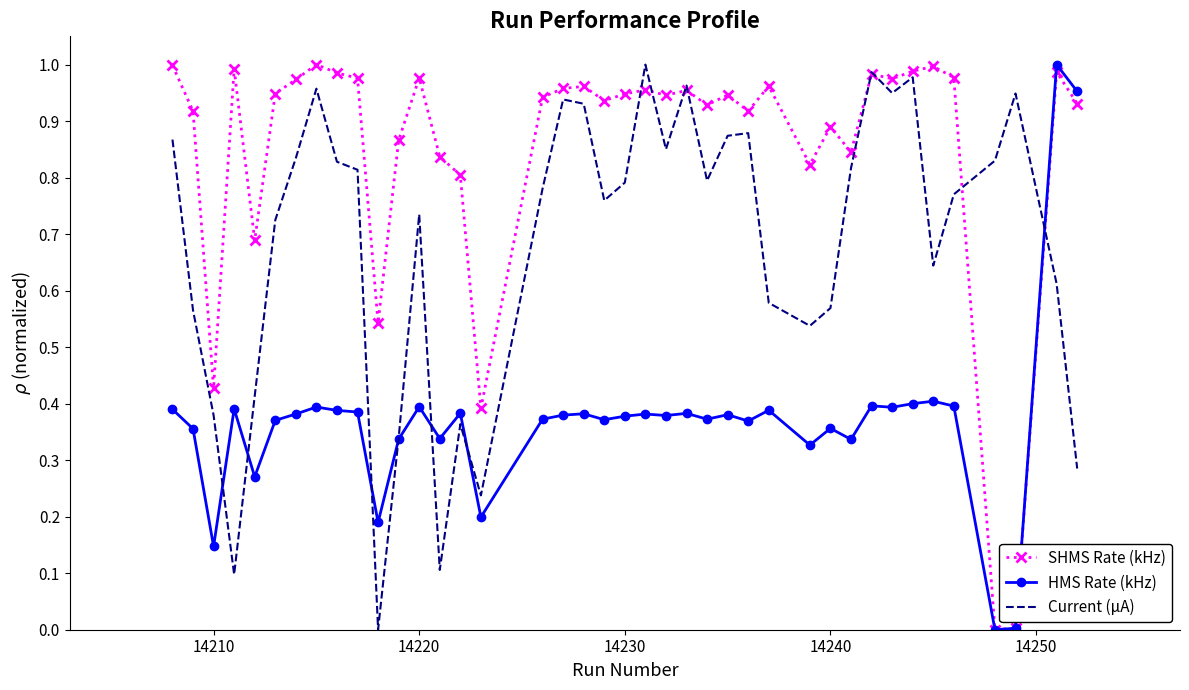

Which series has the largest total across all categories?

SHMS Rate (kHz)